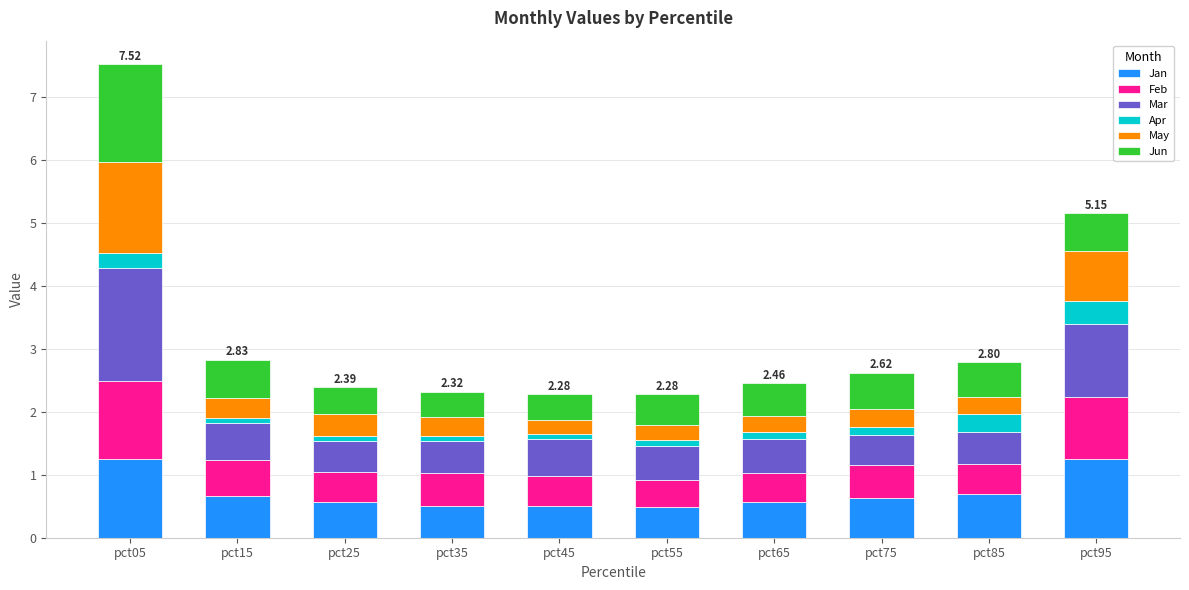

What is the total value across all series at pct95?

5.2